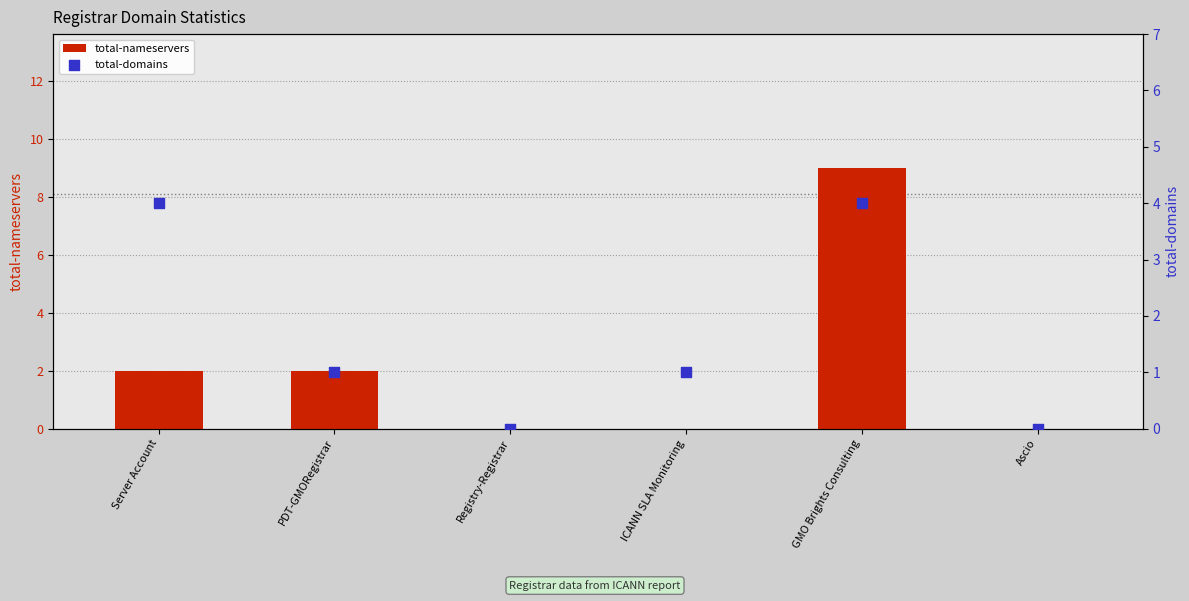

At how many categories does at least one series exceed 5?

1